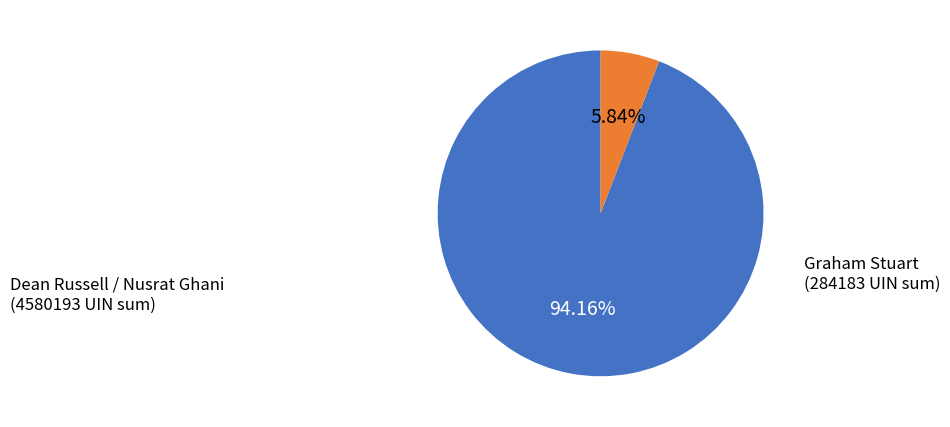

Is there a majority slice in this chart?

Yes